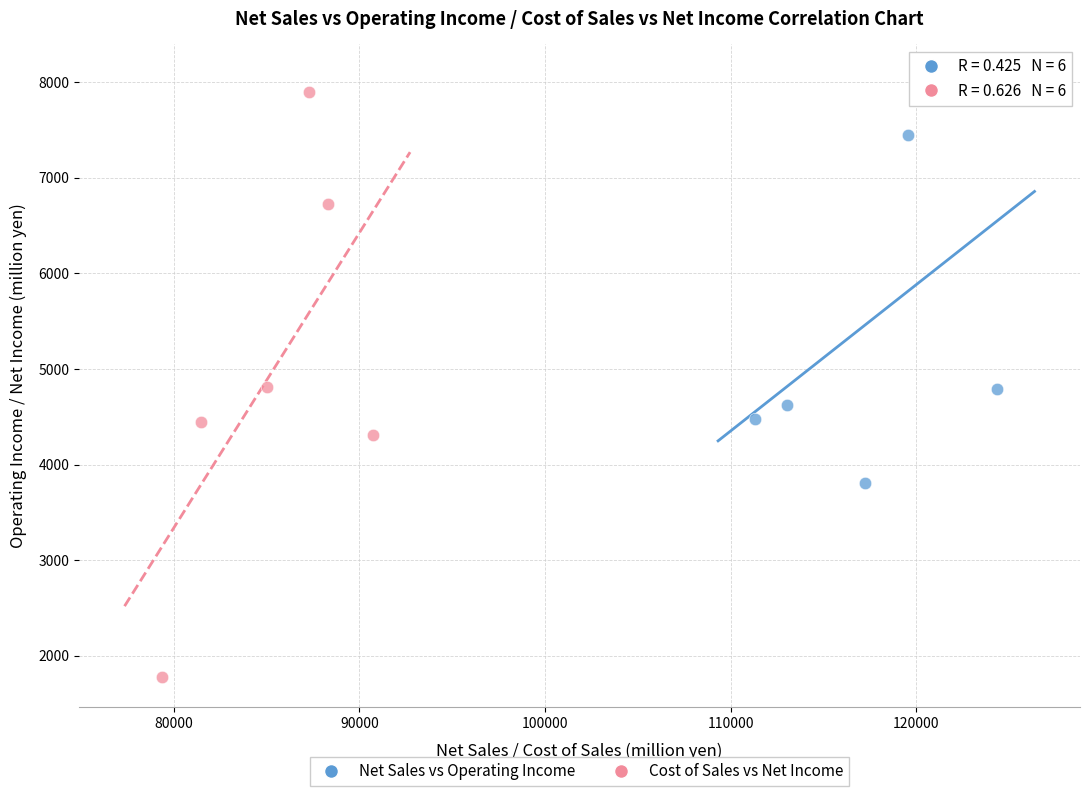

Which series contains the lowest Y value?

Cost of Sales vs Net Income